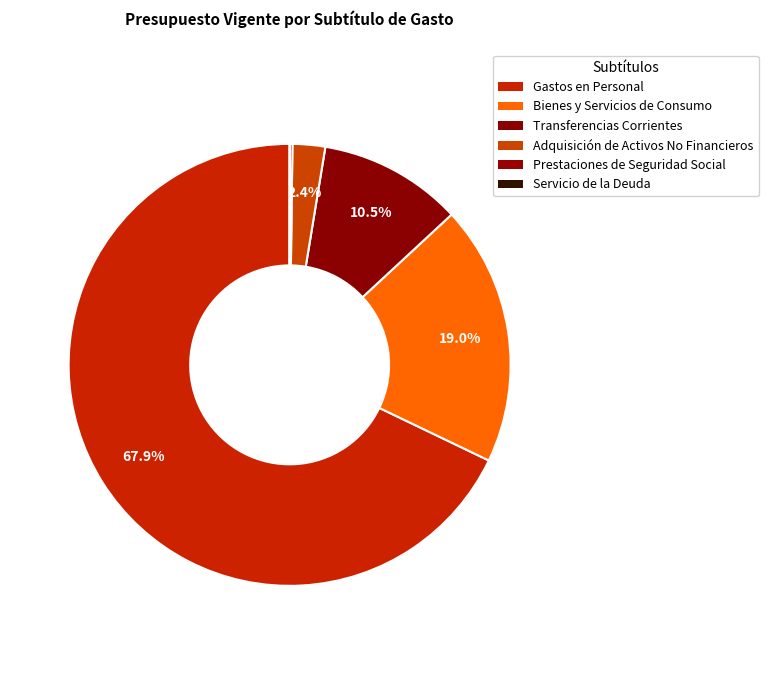

Which category has the biggest portion of the pie?

GASTOS EN PERSONAL